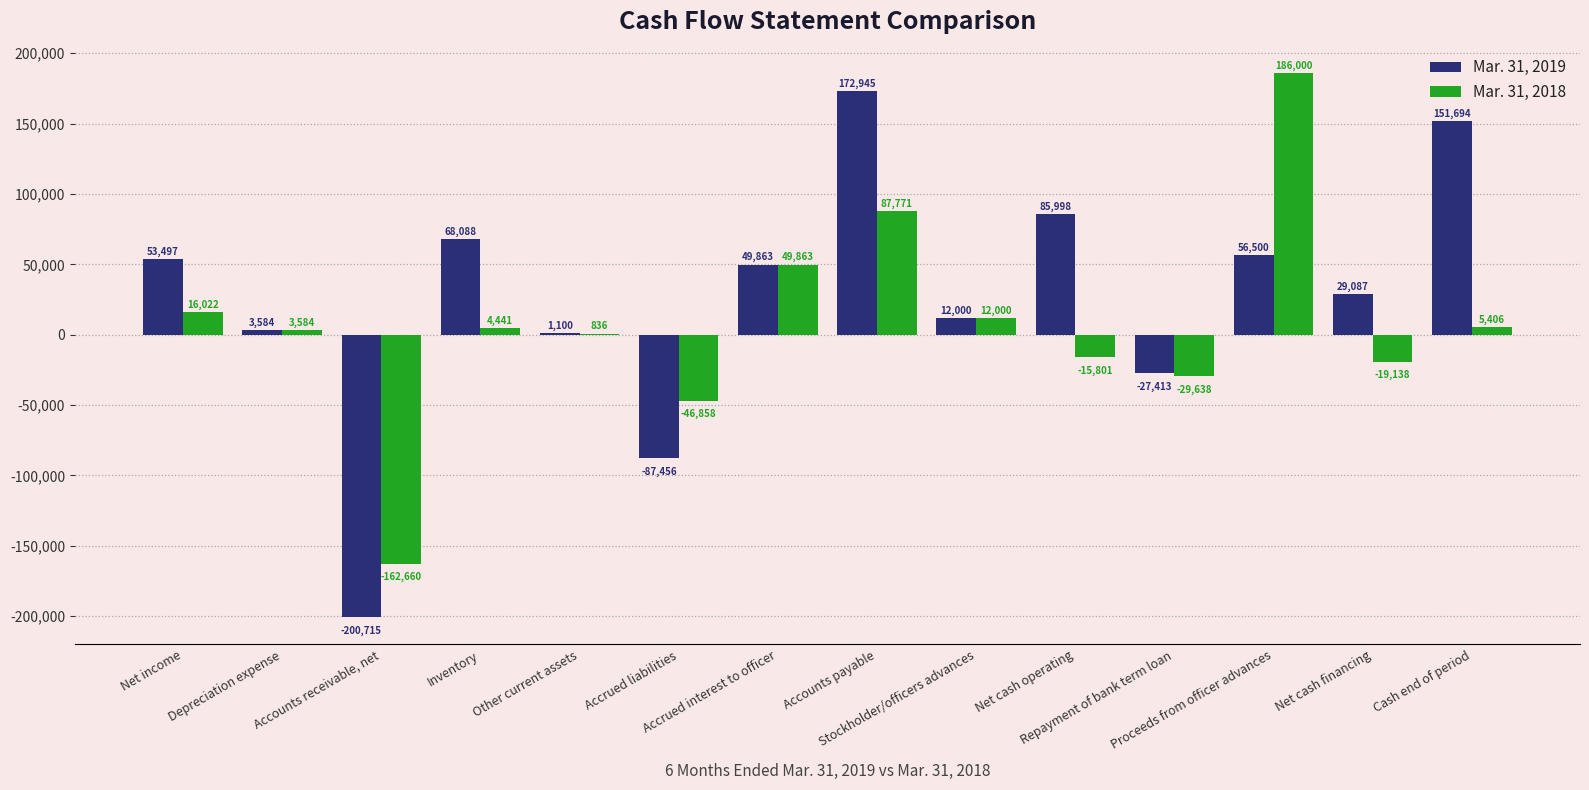

Are the bars horizontal?

No